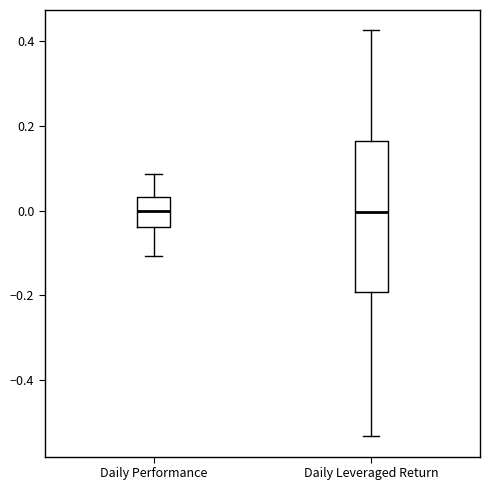

Reading left to right, transcribe this box plot: for each box, give where its median line is, the range the box spans, and where its two whiskers end, as read against the y-axis. The values are not printed on the chart, so give them approximately, as read against the axis.

Daily Performance: median 0.00, box -0.04 to 0.04, whiskers -0.10 to 0.08
Daily Leveraged Return: median 0.00, box -0.20 to 0.16, whiskers -0.54 to 0.42